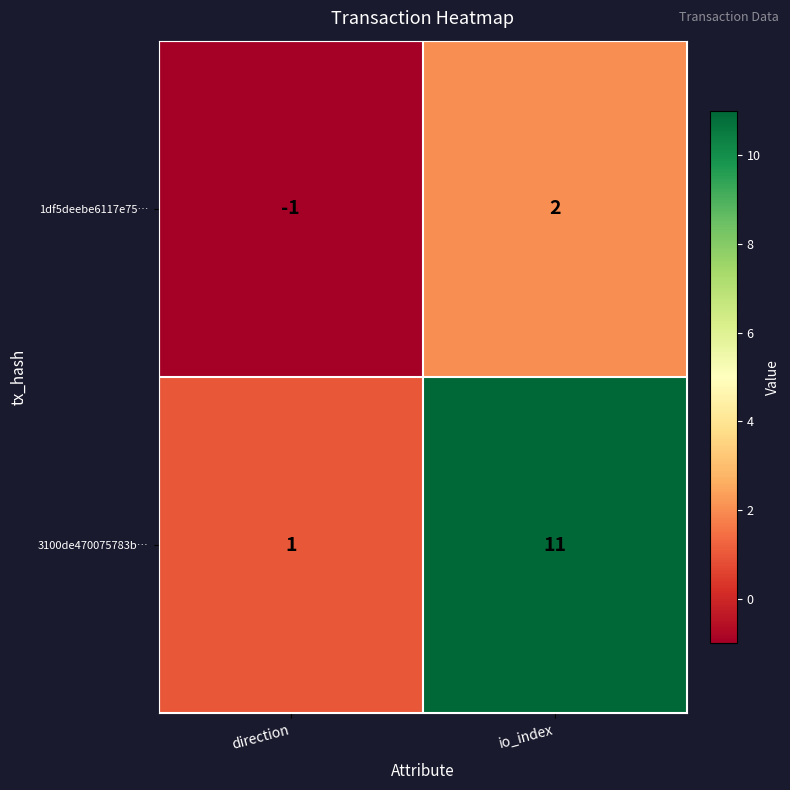

Which series has the largest total across all categories?

3100de470075783b…